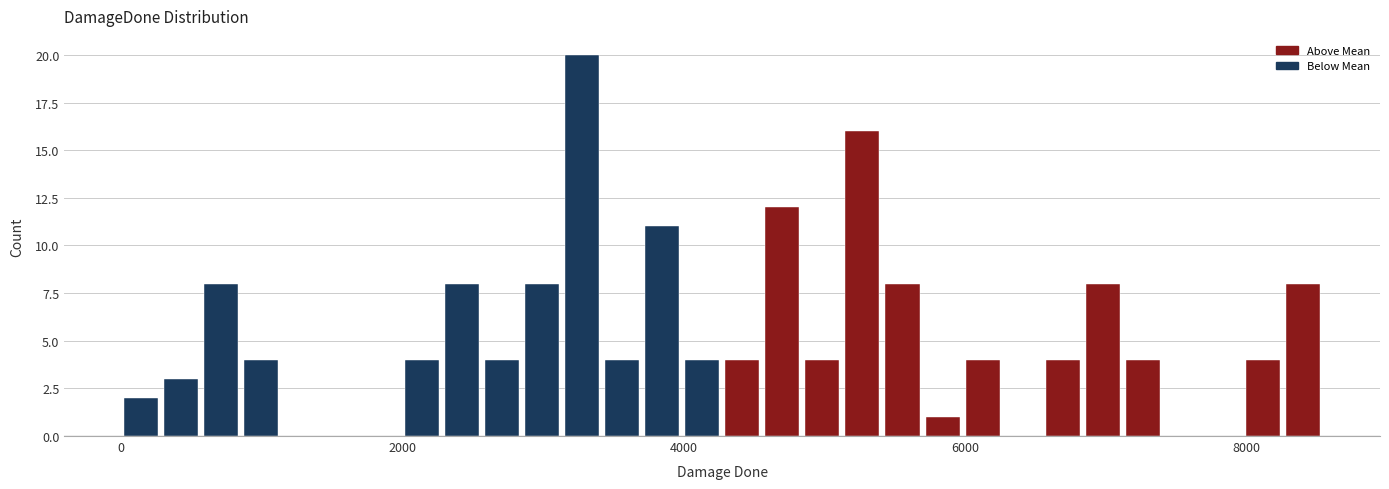

Around what value on the x-axis is the tallest bar? Give the approximate position of its centre, as read against the axis.

3200